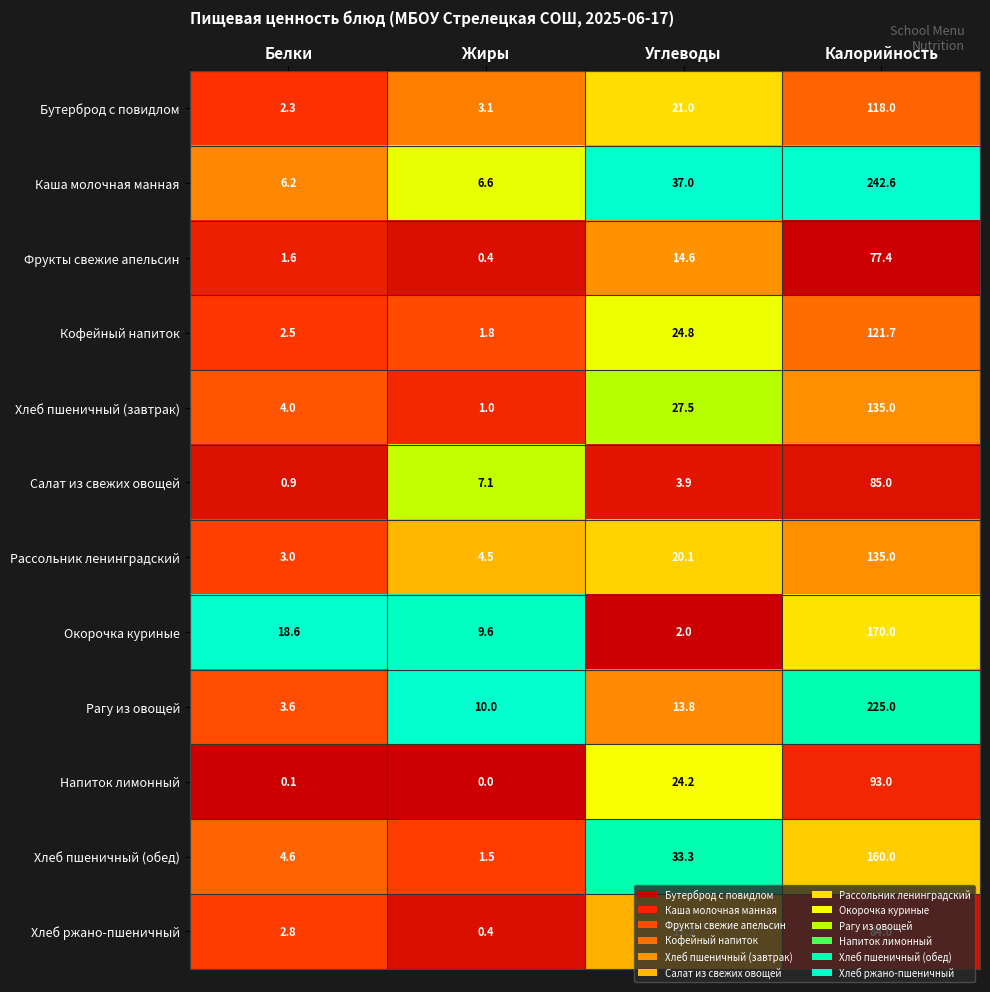

List the labels in order of Хлеб пшеничный (обед) value, largest first.

Калорийность, Углеводы, Белки, Жиры